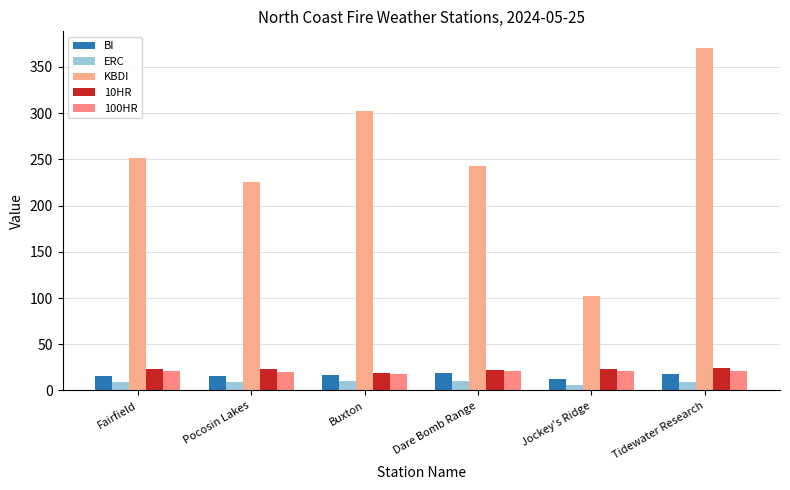

What position from the right is Dare Bomb Range?

3